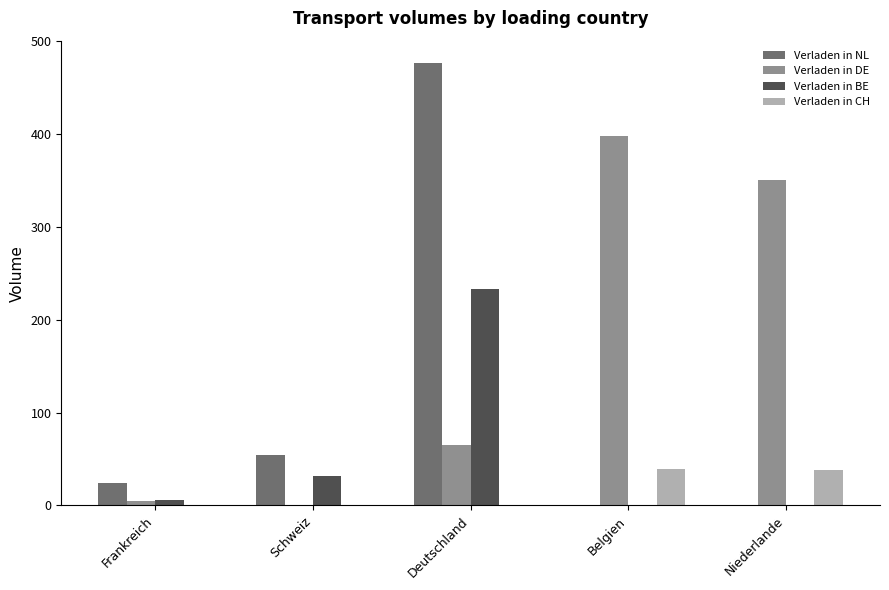

What is the total value across all series at Belgien?

437.0